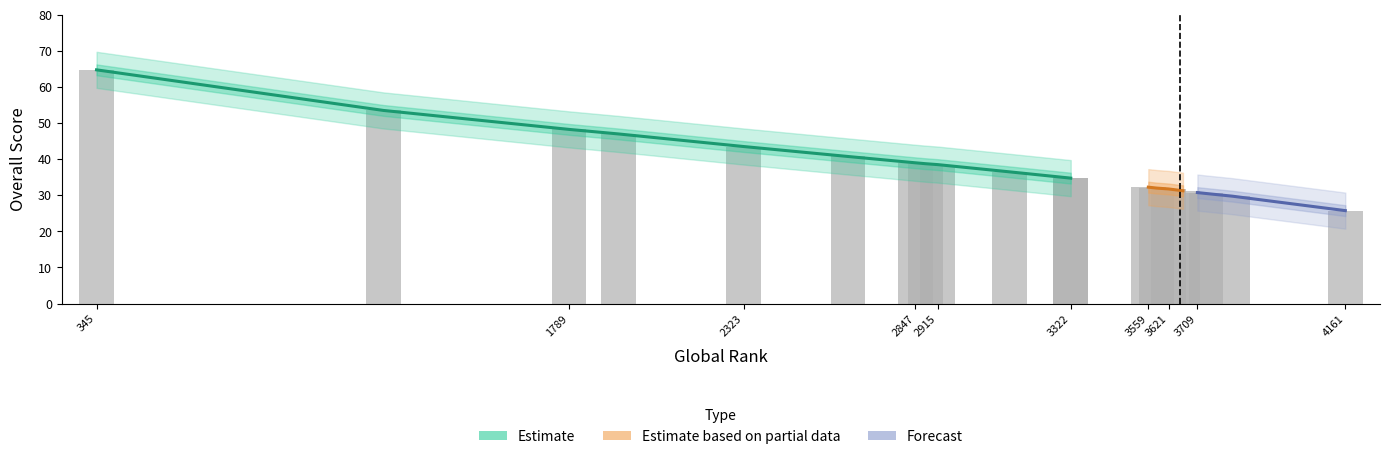

How many data points does each series have?

20